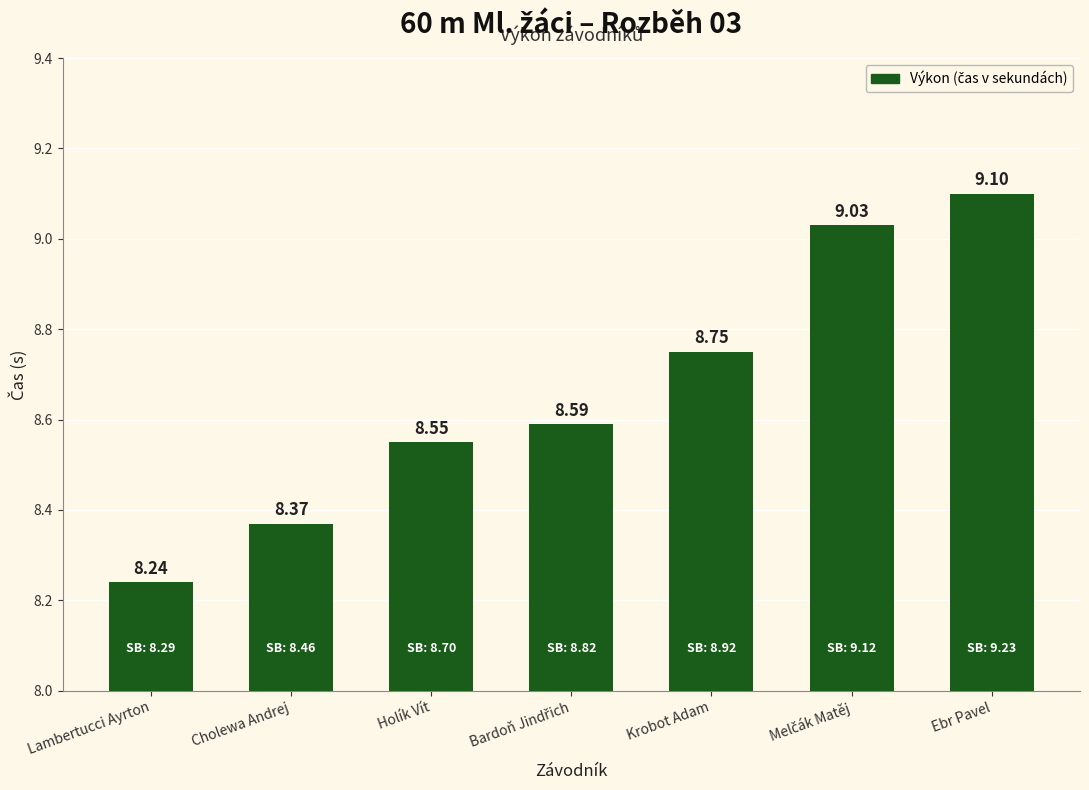

What is the difference between the second highest and second lowest values?

0.7